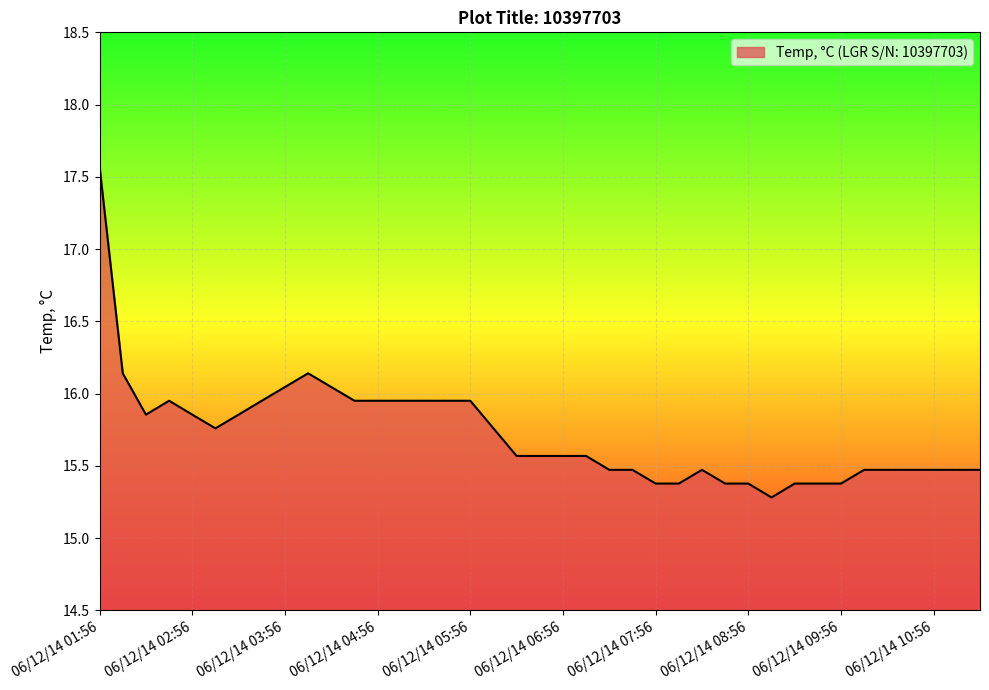

How many lines are shown in the chart?

1